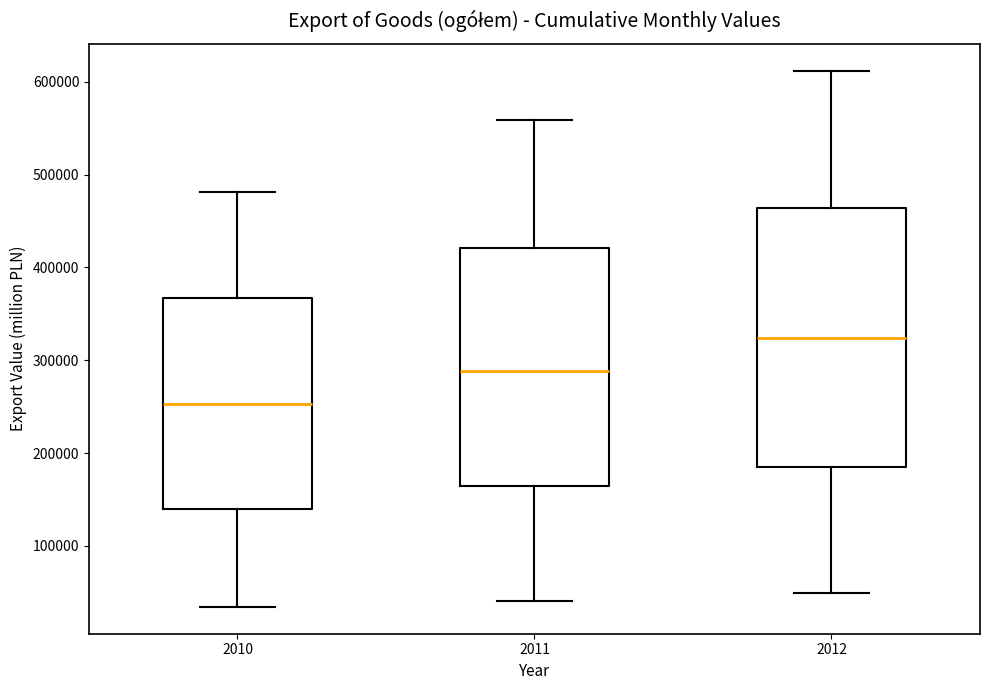

Which box's median line is the highest?

2012